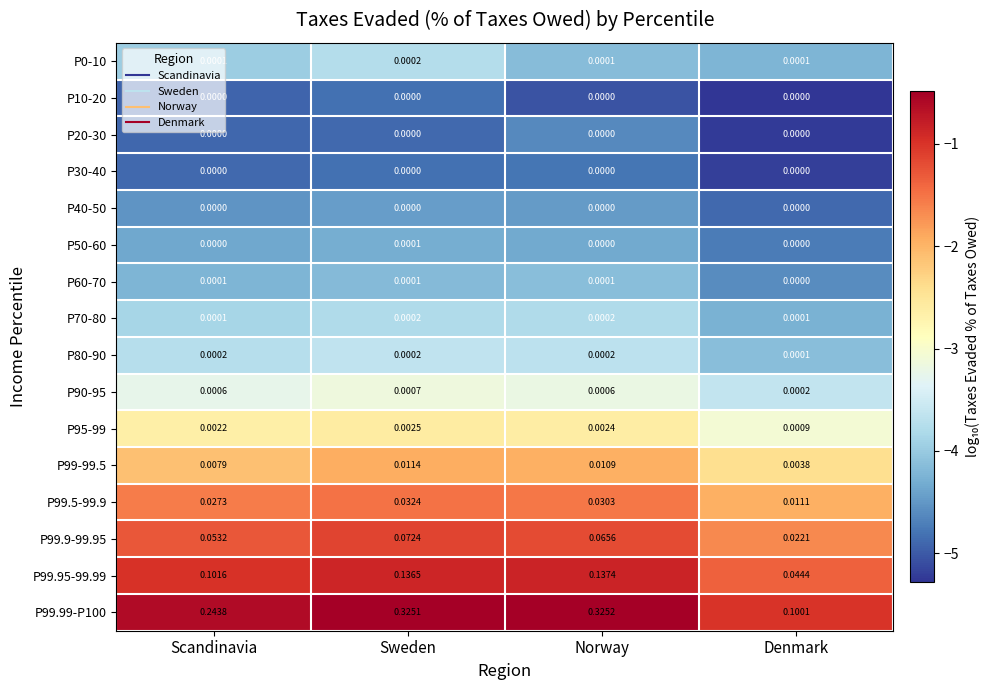

At which category is the sum across all series the highest?

Sweden